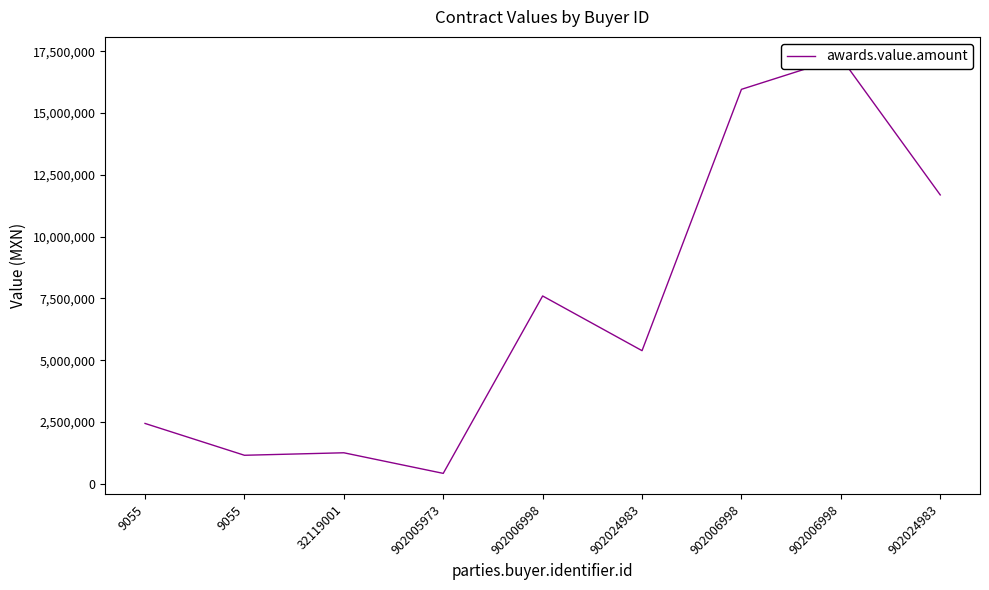

Does the chart have visible grid lines?

No